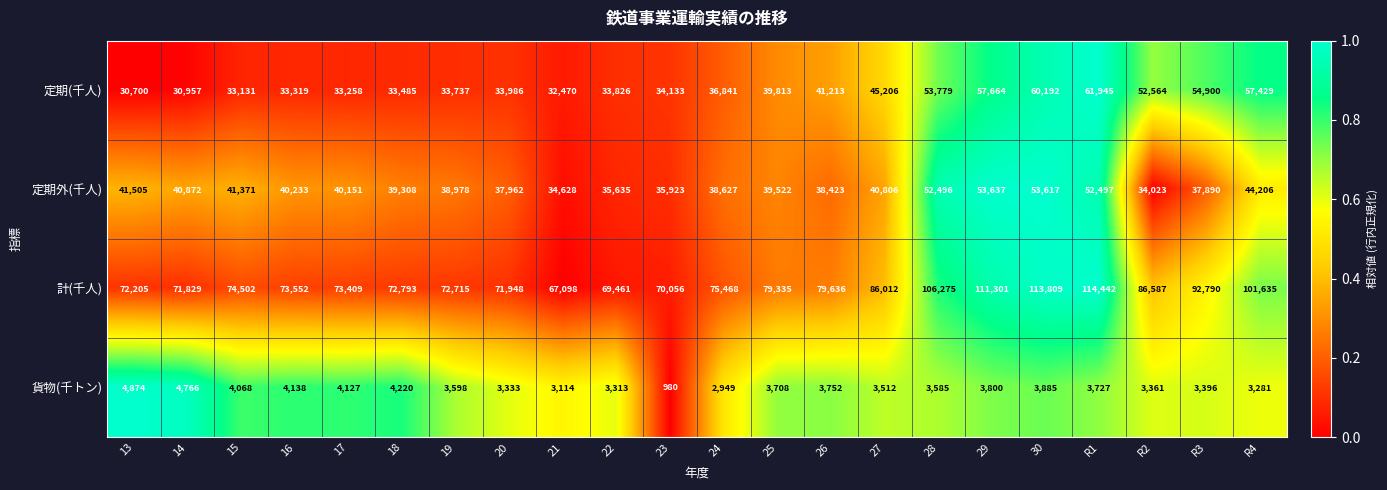

At which category is the sum across all series the highest?

R1